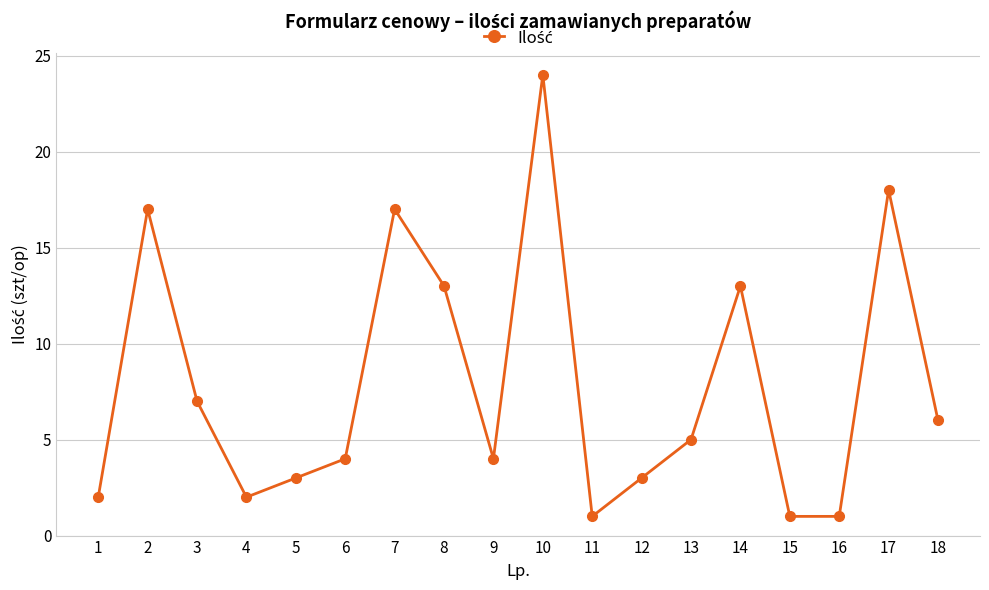

What is the maximum value shown in the chart?

24